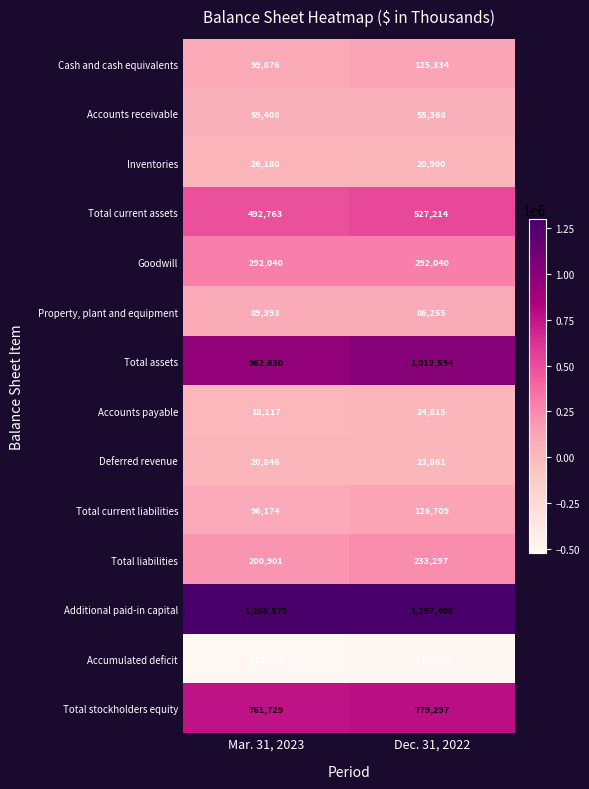

The Accumulated deficit series shows -513256 at Dec. 31, 2022. True or false?

True